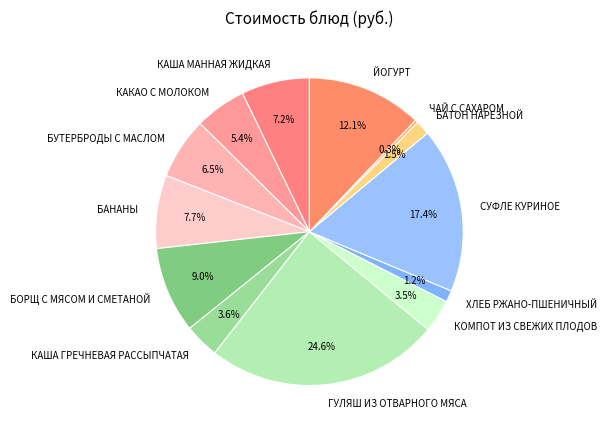

Between КАША МАННАЯ ЖИДКАЯ and БАНАНЫ, which is larger?

БАНАНЫ